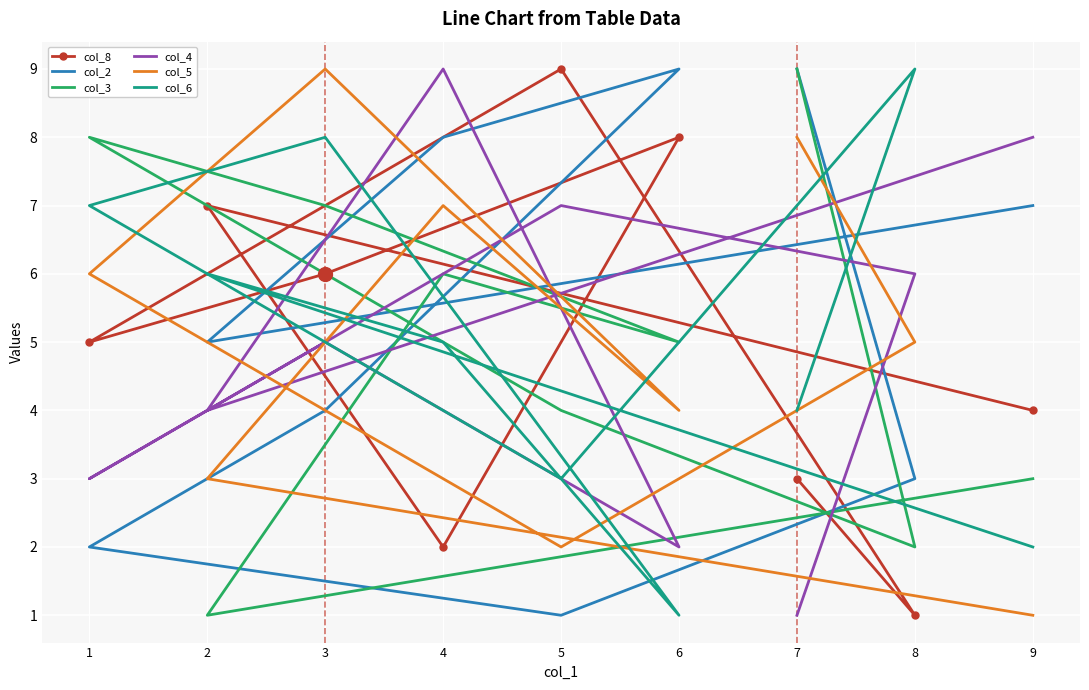

Where does the col_2 series first go above 5?

7